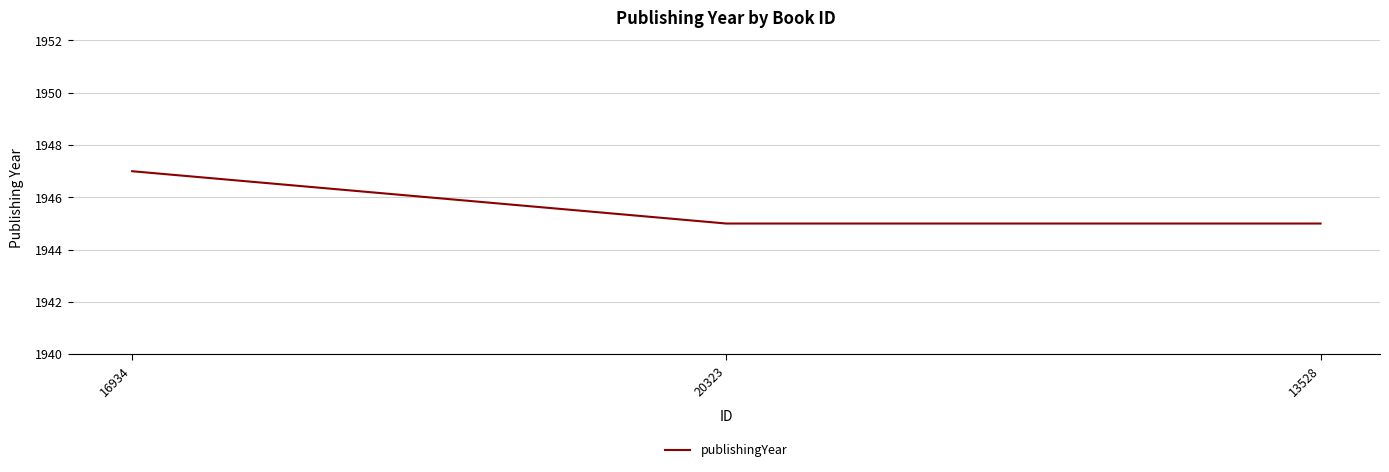

Count the number of categories in the chart.

3